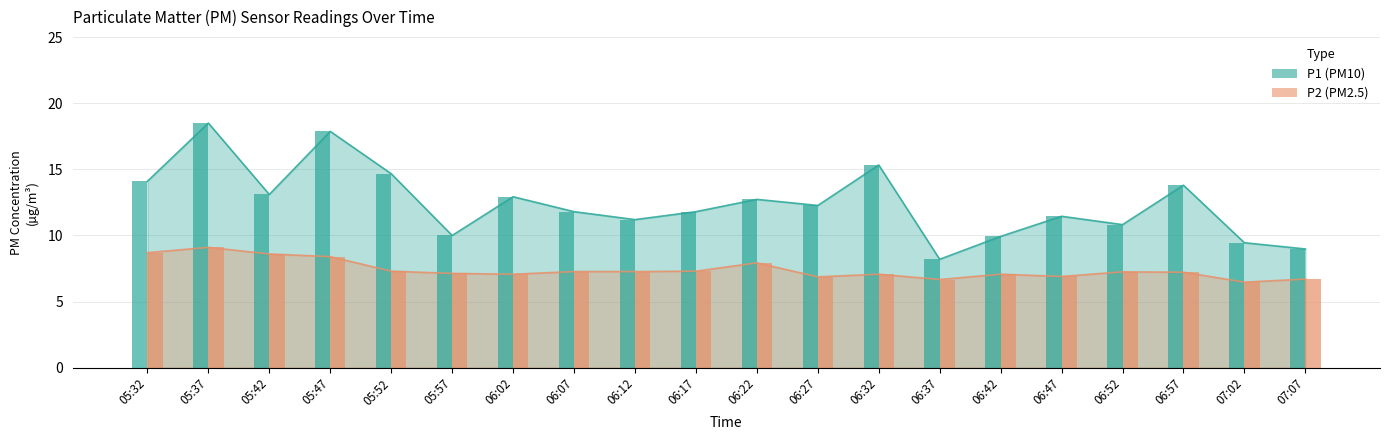

Rank the series at 05:32 from lowest to highest value.

P2, P1